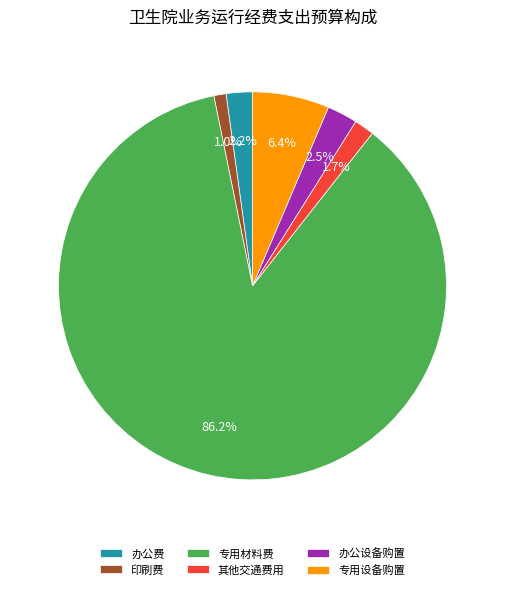

True or false: 办公费 accounts for 17% of the total.

False